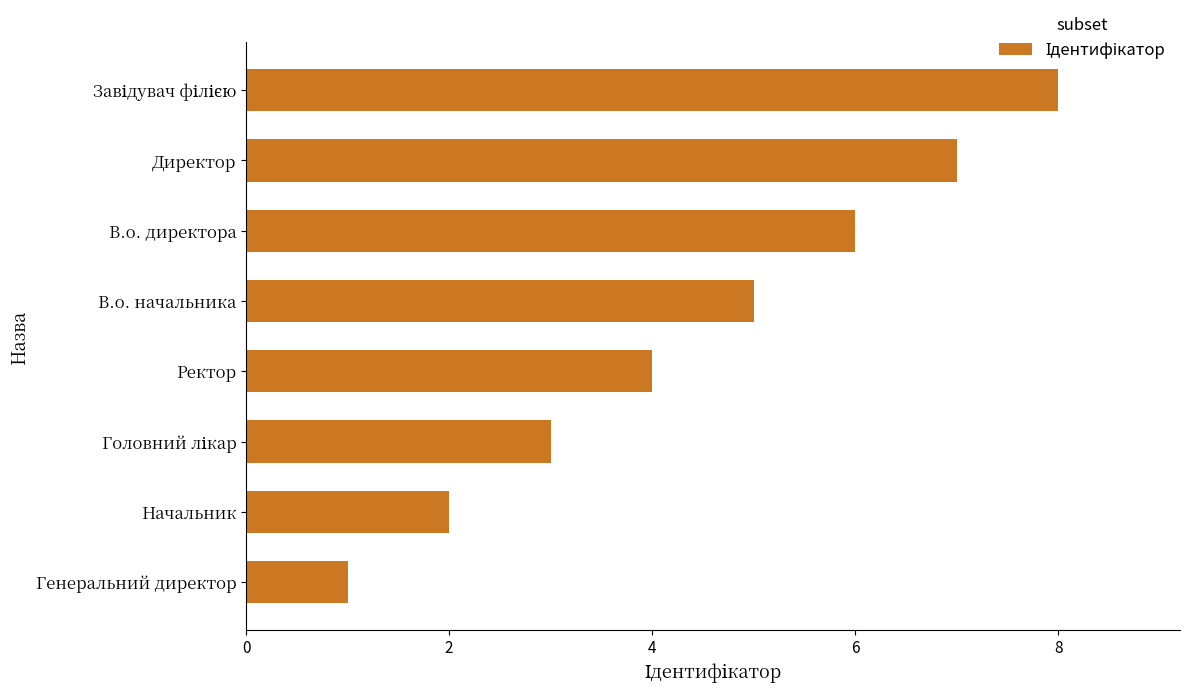

What is the ratio of the value at Начальник to the value at В.о. директора?

0.3